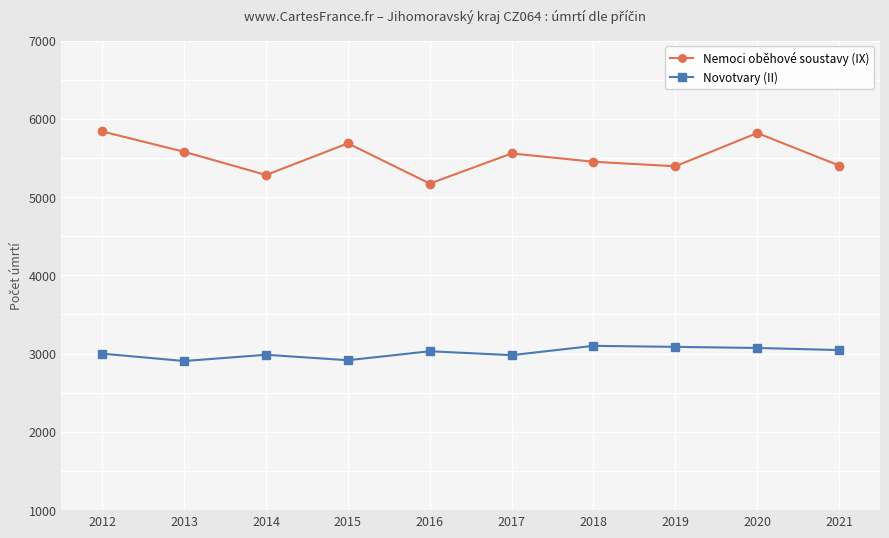

What is the total value across all series at 2014?

8267